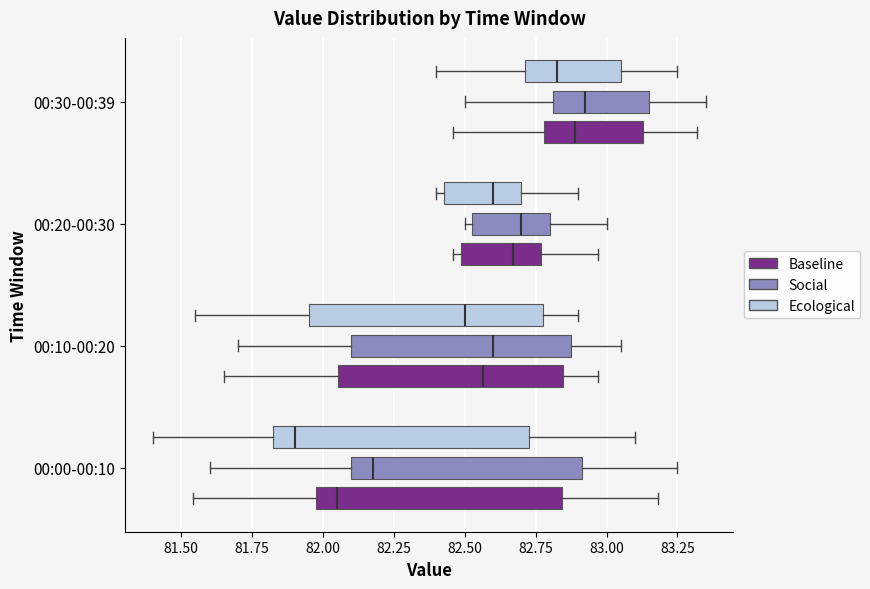

Which box has the furthest to the left median line?

00:00-00:10 (Ecological)